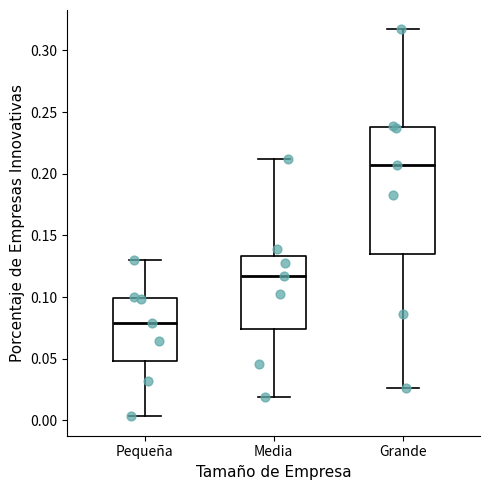

Reading left to right, read every box against the y-axis: the position of its median line, the range the box covers, and the ends of its whiskers. The values are not printed on the chart, so give them approximately, as read against the axis.

Pequeña: median 0.080, box 0.050 to 0.100, whiskers 0.005 to 0.130
Media: median 0.115, box 0.075 to 0.135, whiskers 0.020 to 0.210
Grande: median 0.205, box 0.135 to 0.240, whiskers 0.025 to 0.315